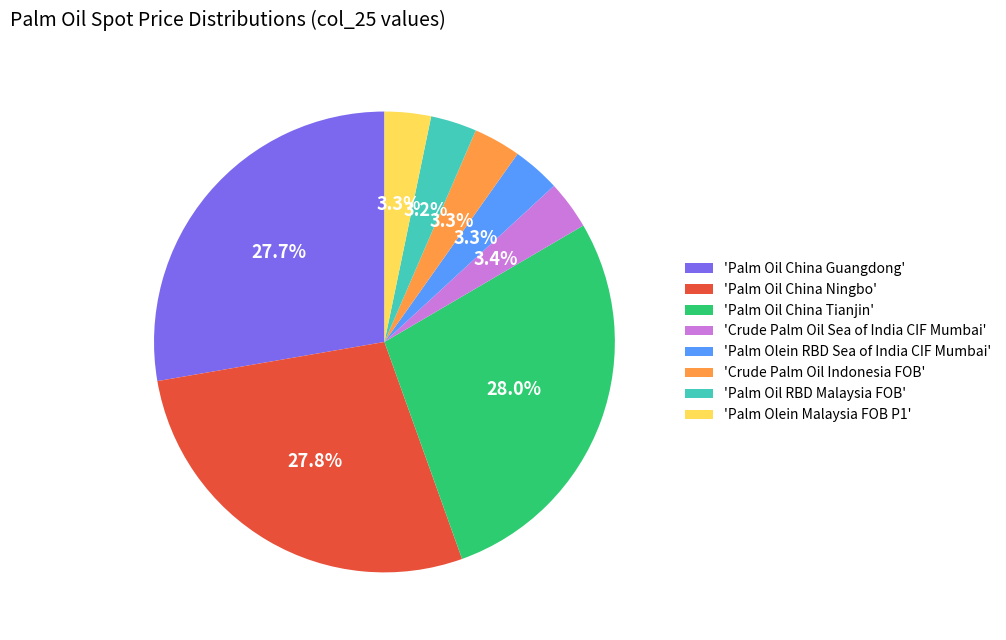

Approximately how many times larger is the value at 'Crude Palm Oil Sea of India CIF Mumbai' compared to 'Palm Olein RBD Sea of India CIF Mumbai'?

1.0